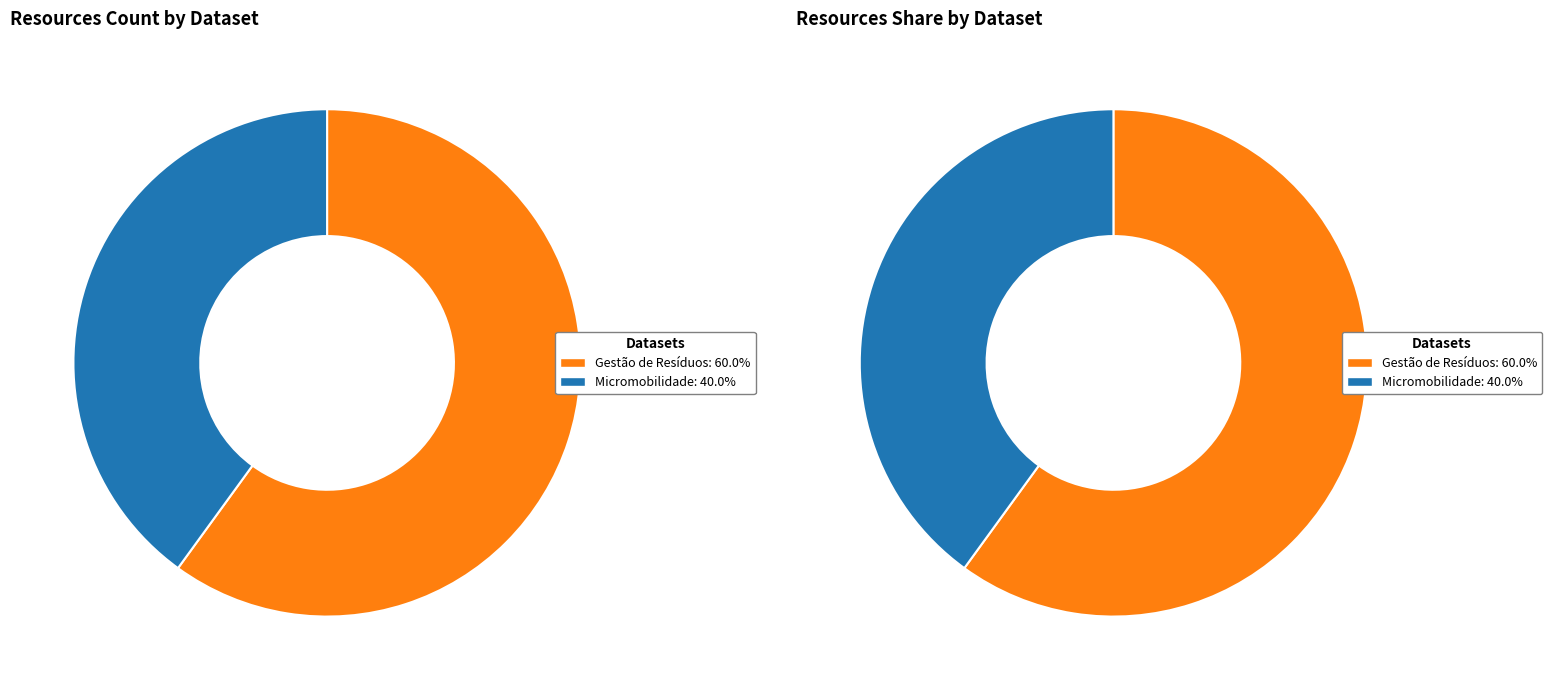

To the nearest percent, what percentage of the pie is Modelo Analítico - Micromobilidade?

40%